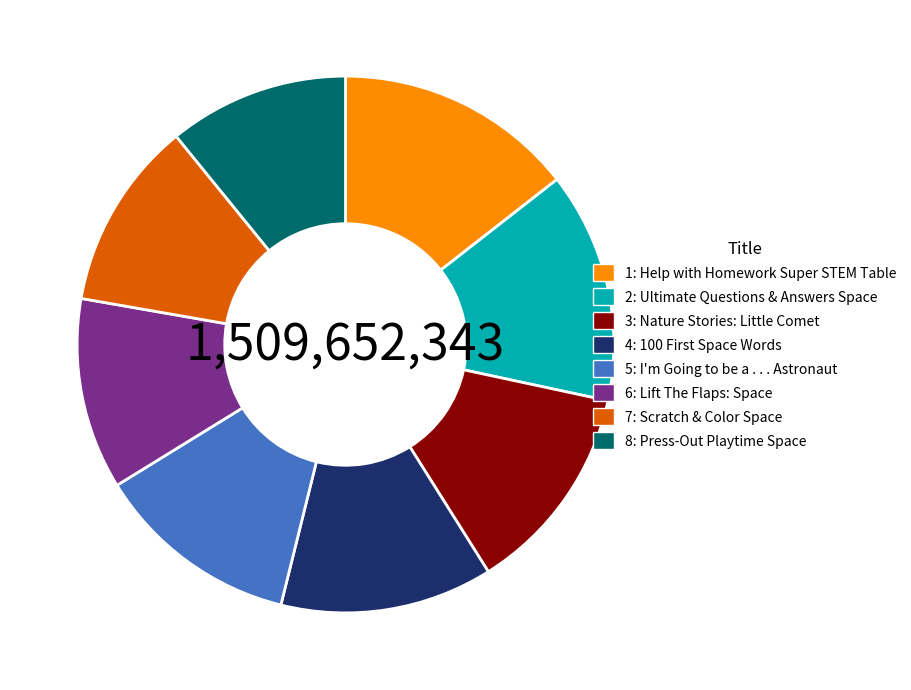

Does any single category account for the majority?

No